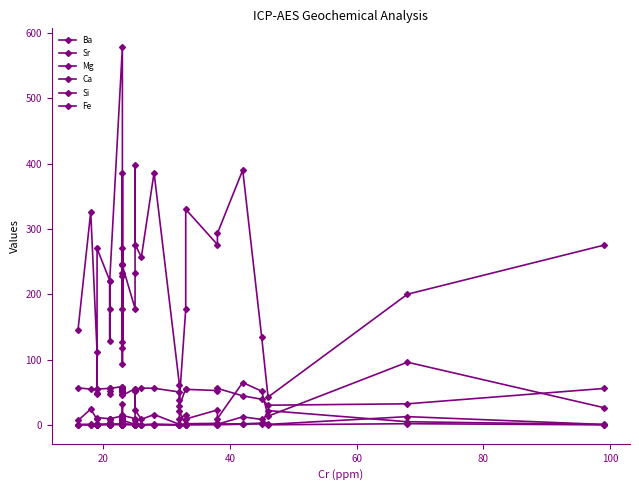

What are all the series names shown in the legend?

Ba, Sr, Mg, Ca, Si, Fe